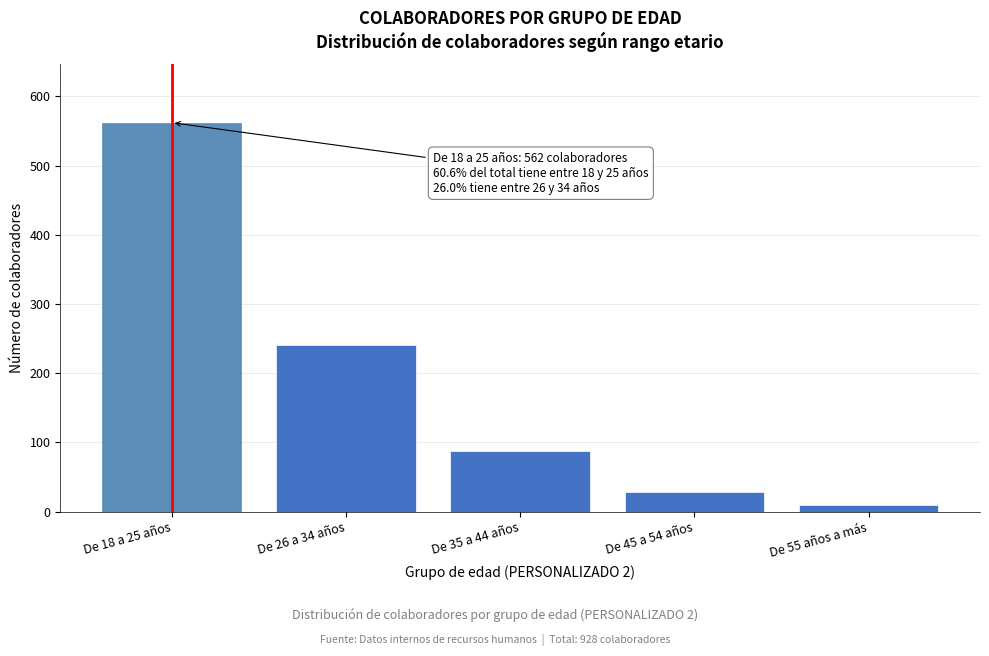

Reading left to right, list all the values displayed in this chart.

De 18 a 25 años=562	De 26 a 34 años=241	De 35 a 44 años=87	De 45 a 54 años=28	De 55 años a más=10